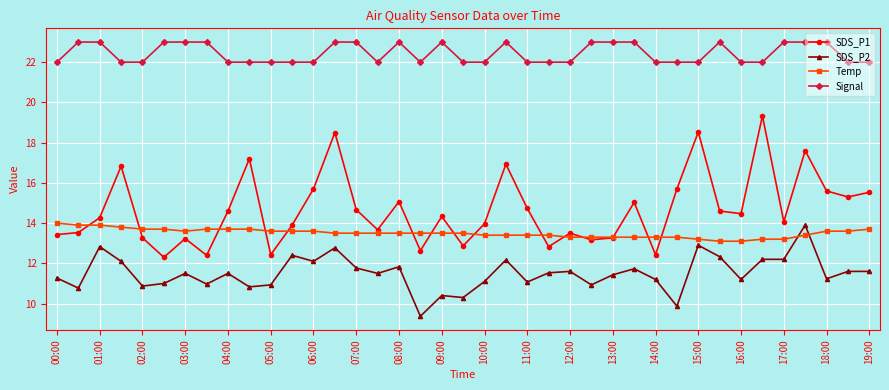

True or false: SDS_P1 and Signal cross at least once.

False